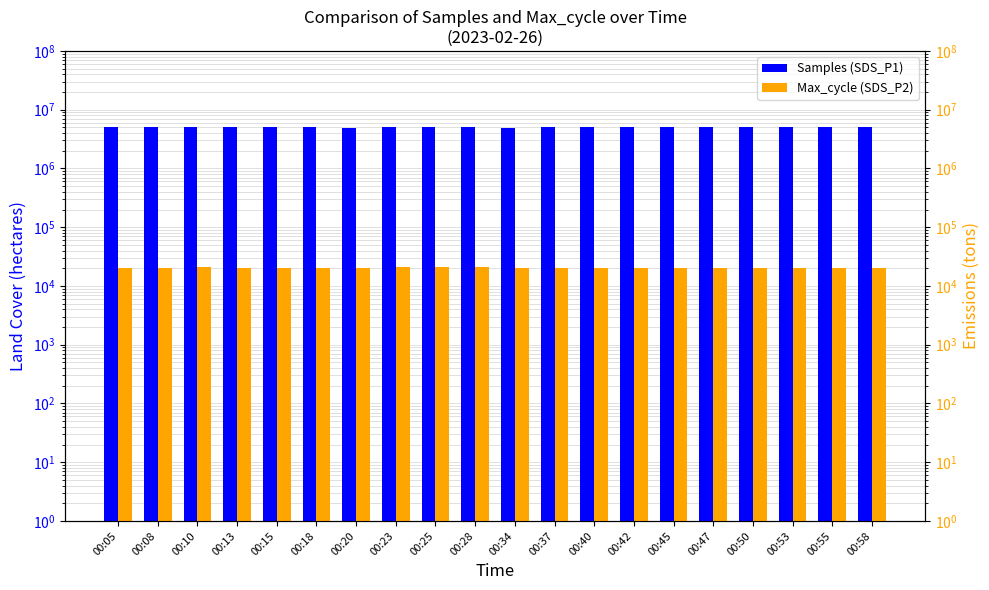

How many data points does each series have?

20